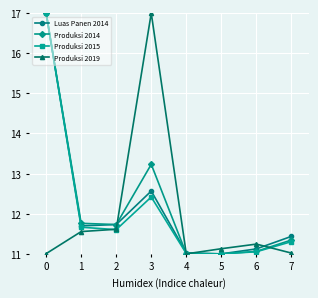

What is the value of the Produksi 2019 point at the 8th from the left?

11.0